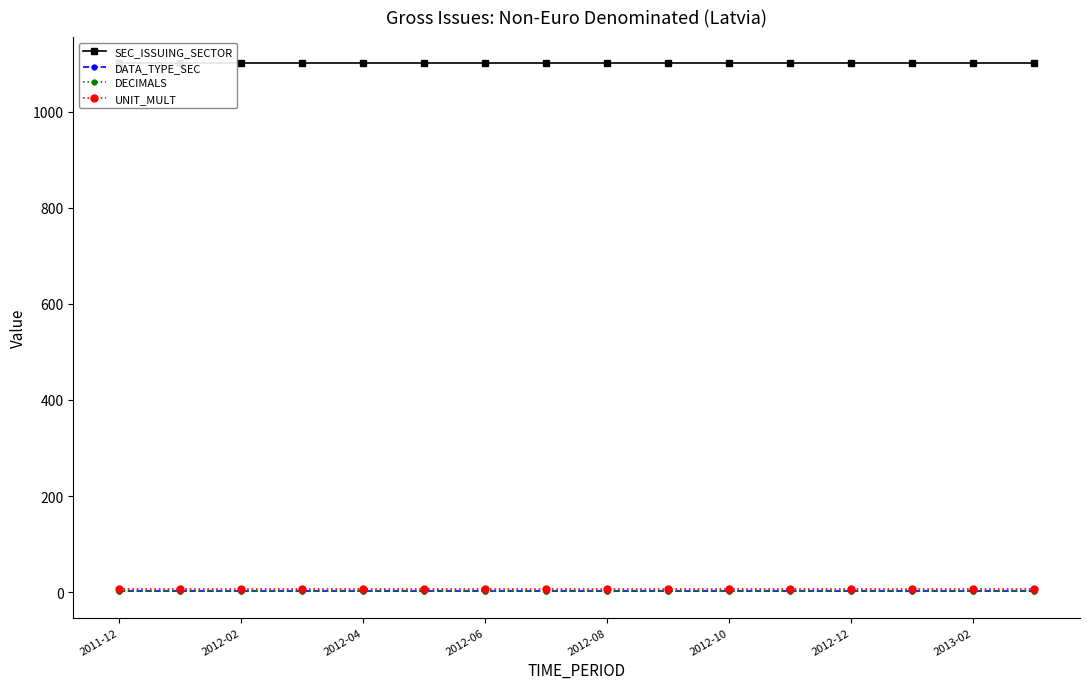

Which label corresponds to the smallest value in the chart?

2011-12